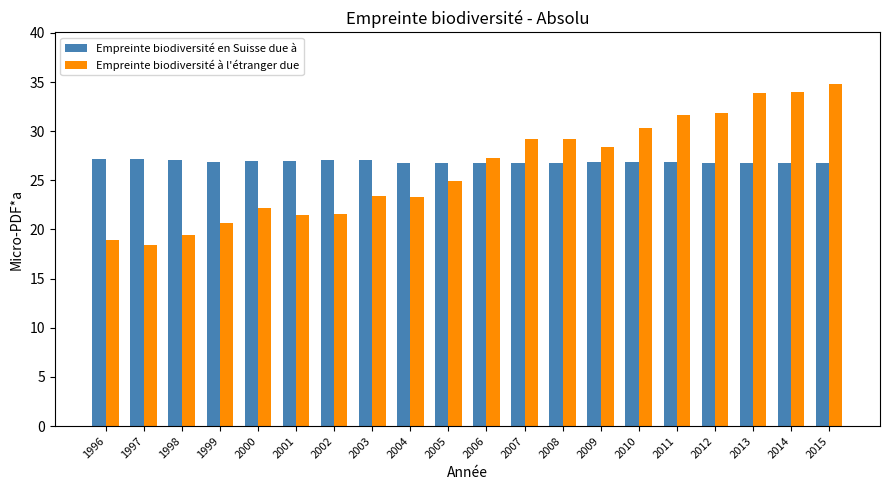

Which series has the widest spread of values?

Empreinte biodiversité à l'étranger due